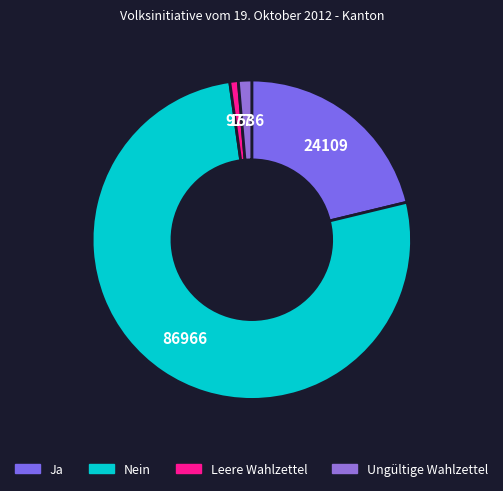

What percentage is the Ungültige Wahlzettel slice, to the nearest percent?

1%